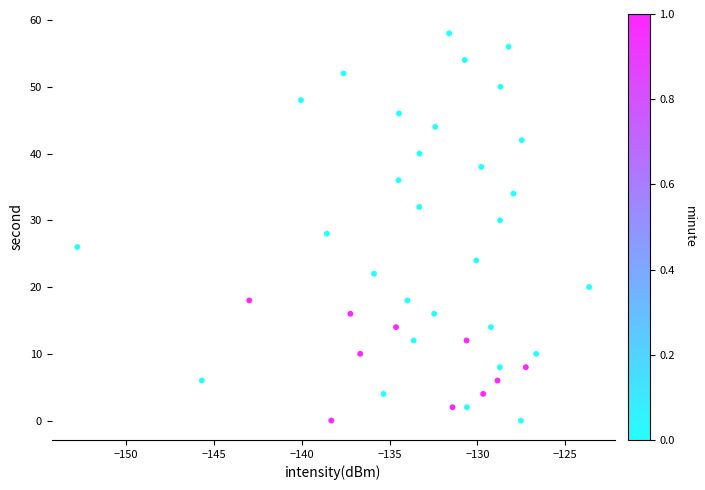

What is the range of Y values (max minus min)?

58